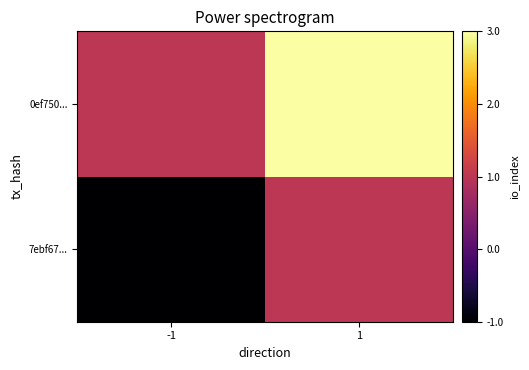

Rank the series at 1 from lowest to highest value.

7ebf67..., 0ef750...